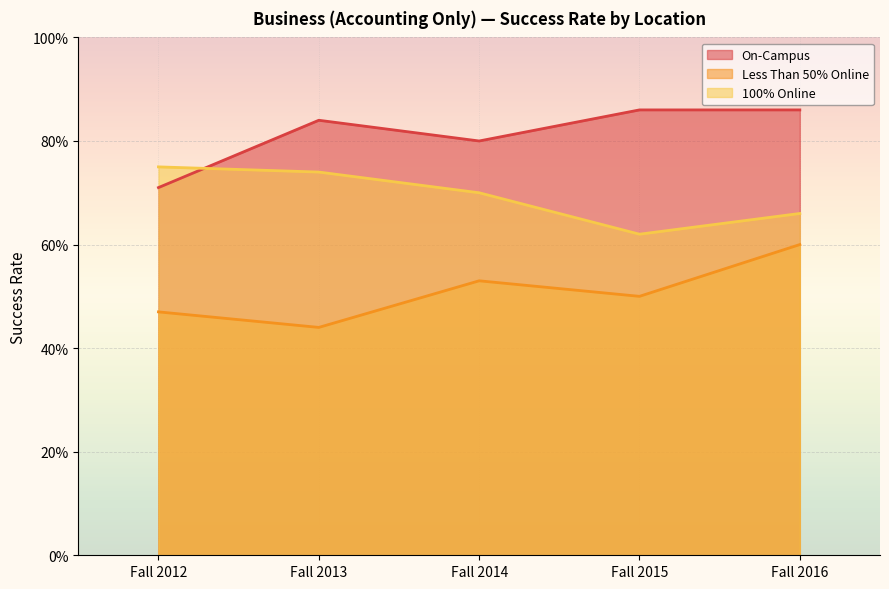

Reading left to right, extract all data points from this chart.

On-Campus: 0.7	0.8	0.8	0.9	0.9
Less Than 50% Online: 0.5	0.4	0.5	0.5	0.6
100% Online: 0.8	0.7	0.7	0.6	0.7